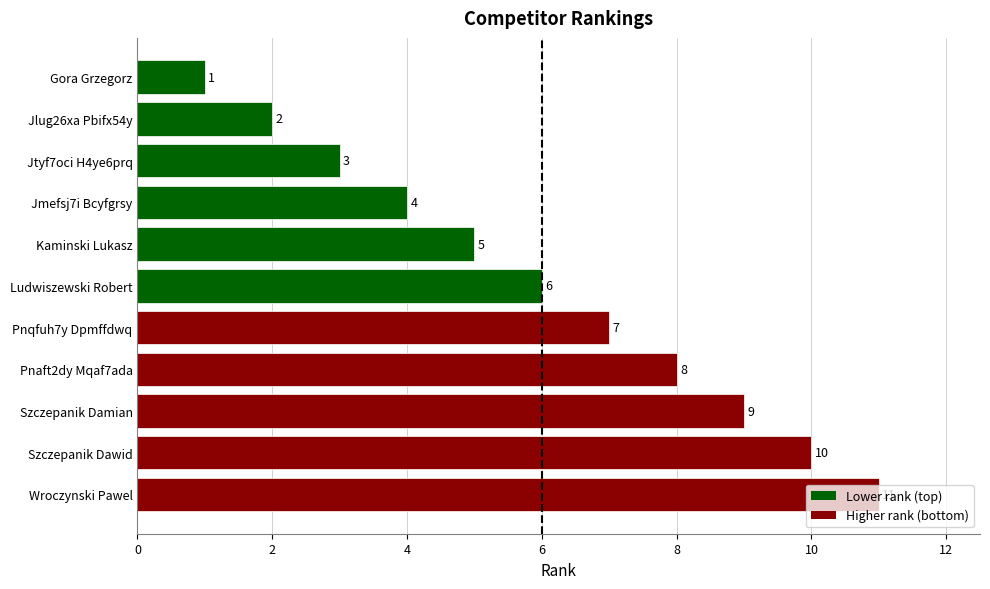

What is the label of the 1st bar from the top?

Gora Grzegorz